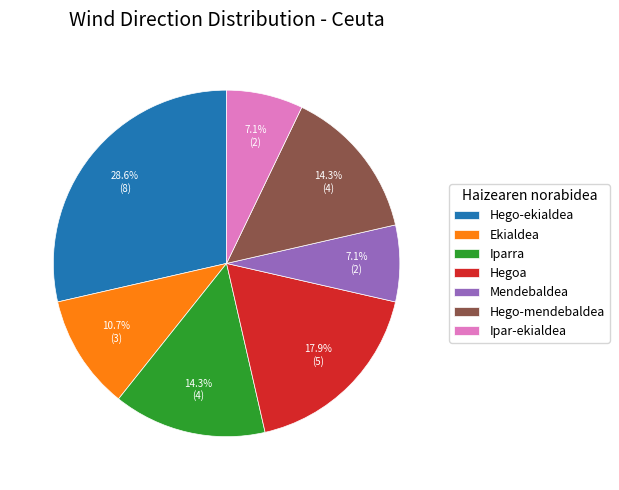

Between Ipar-ekialdea and Hegoa, which is larger?

Hegoa